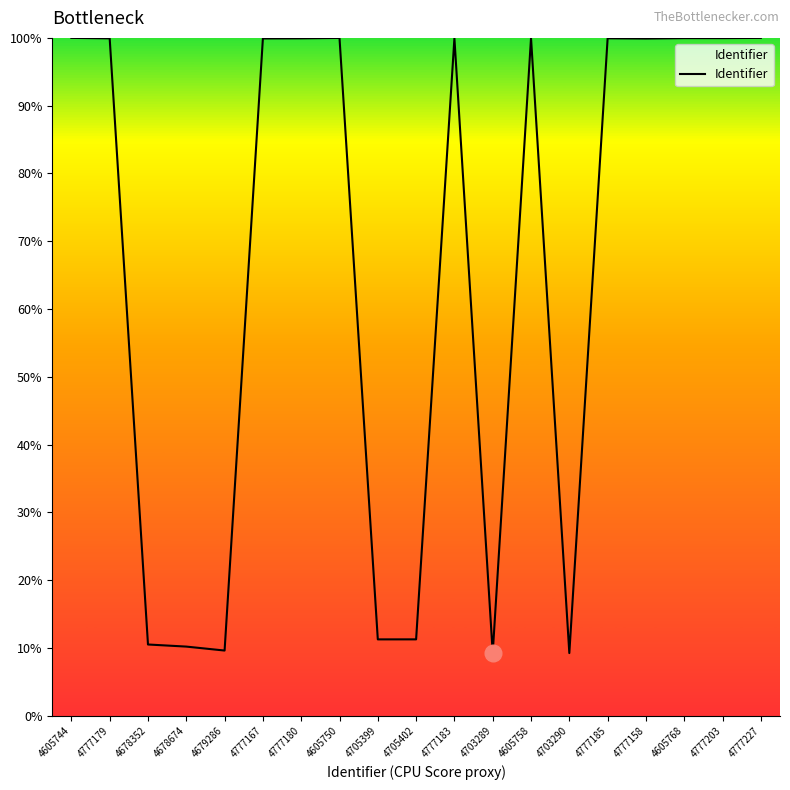

What is the sum of the values at 4777167 and 4605768?

199.9